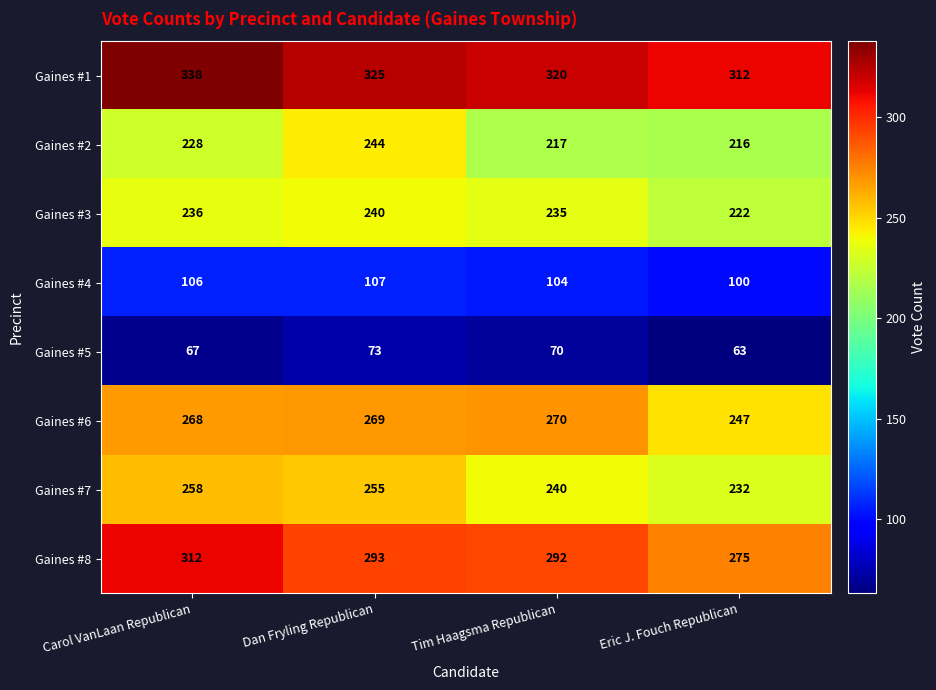

Between Dan Fryling Republican and Tim Haagsma Republican, which series saw the biggest shift?

Gaines #2